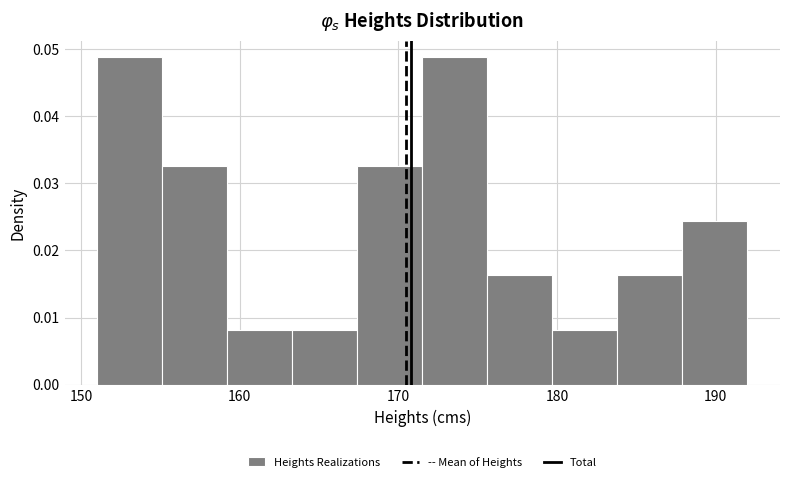

What is the height of the bar covering 151.0 to 155.1 on the x-axis? Neither the bar edges nor the heights are printed on the chart, so give them approximately, as read against the axes.

0.049